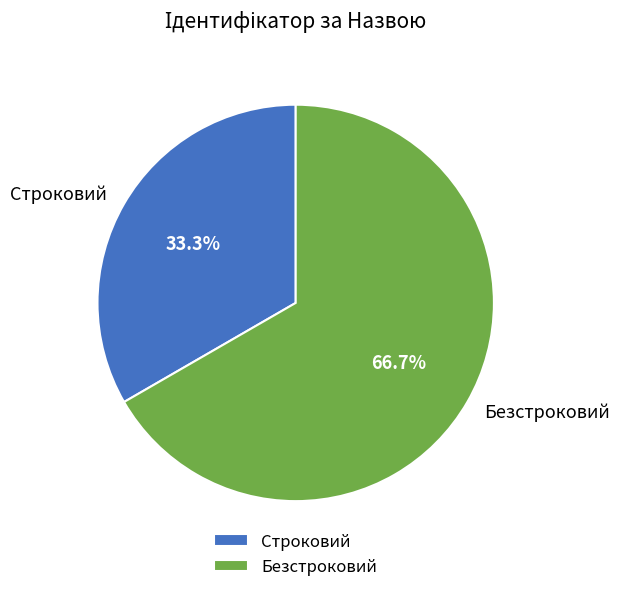

Between Строковий and Безстроковий, which is larger?

Безстроковий